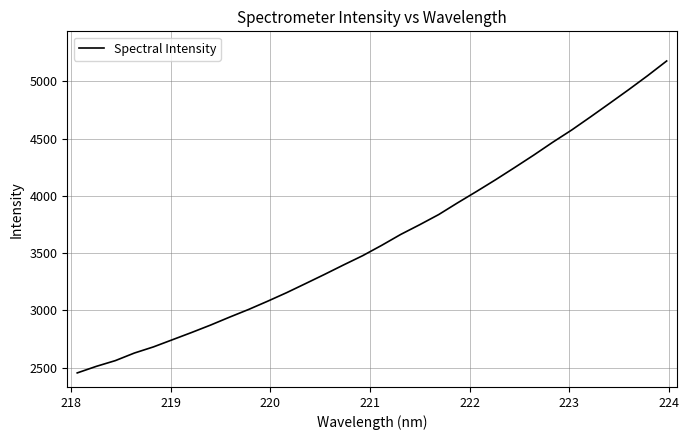

How many lines are shown in the chart?

1